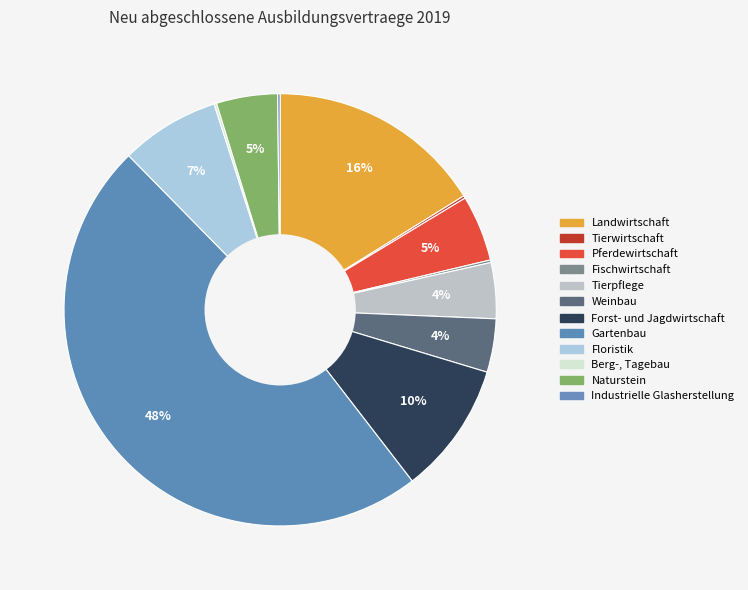

The Industrielle Glasherstellung slice represents 0% of the pie. True or false?

True